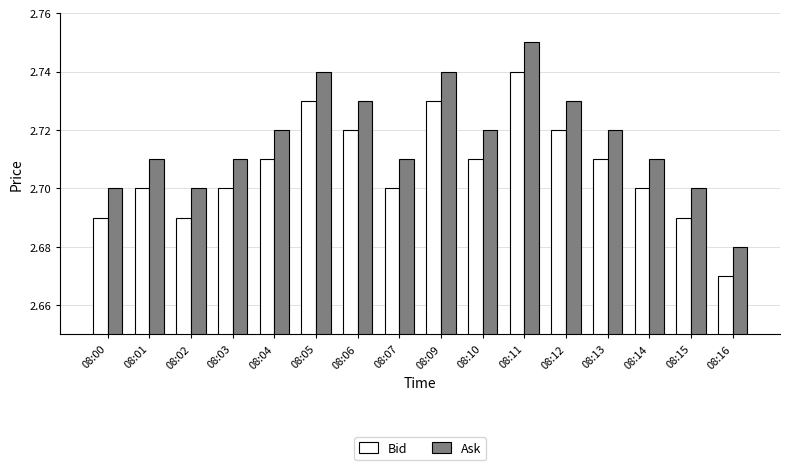

Is it true that Bid equals 4.6 at 08:12?

False